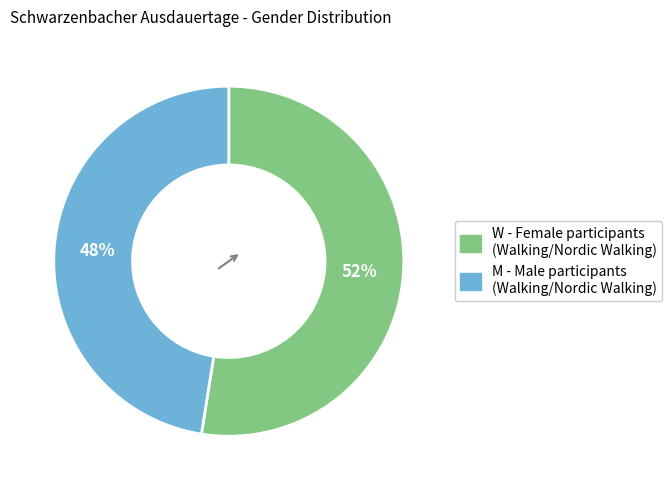

To the nearest percent, what is the average slice percentage?

50%